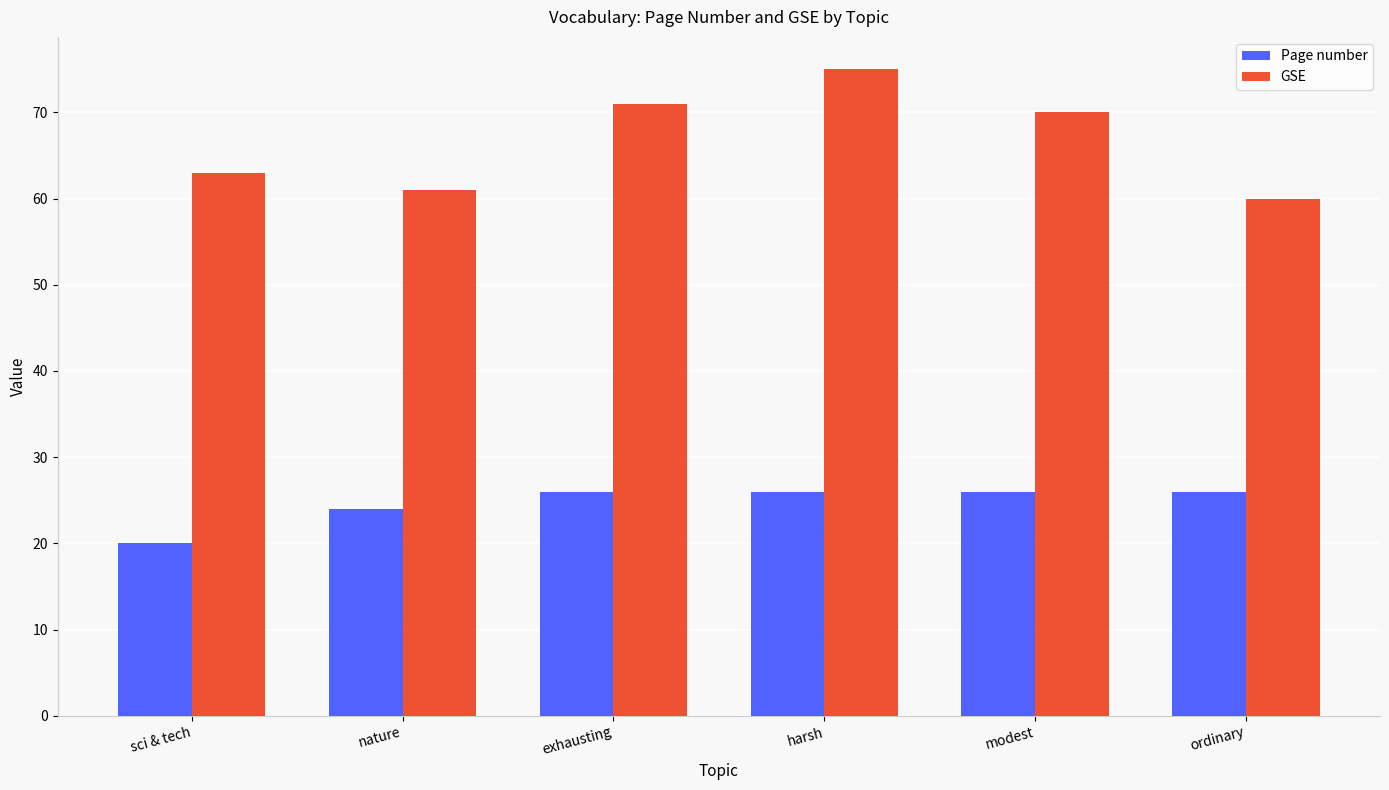

Between harsh and ordinary, which series saw the biggest shift?

GSE